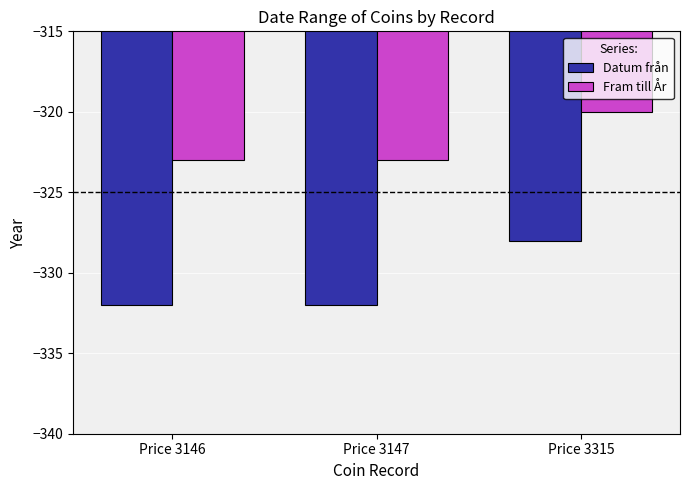

What is the difference between the Fram till År values at Price 3146 and Price 3315?

3